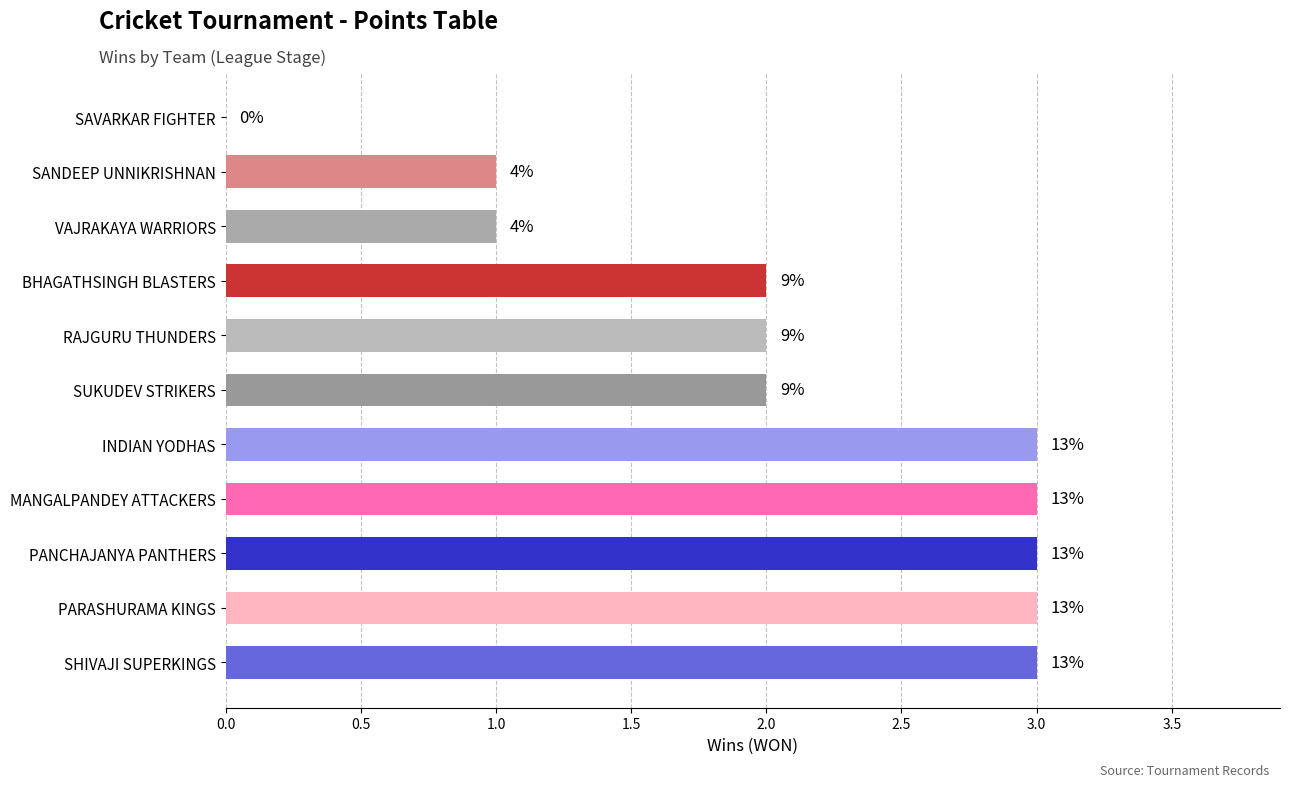

What is the average value?

2